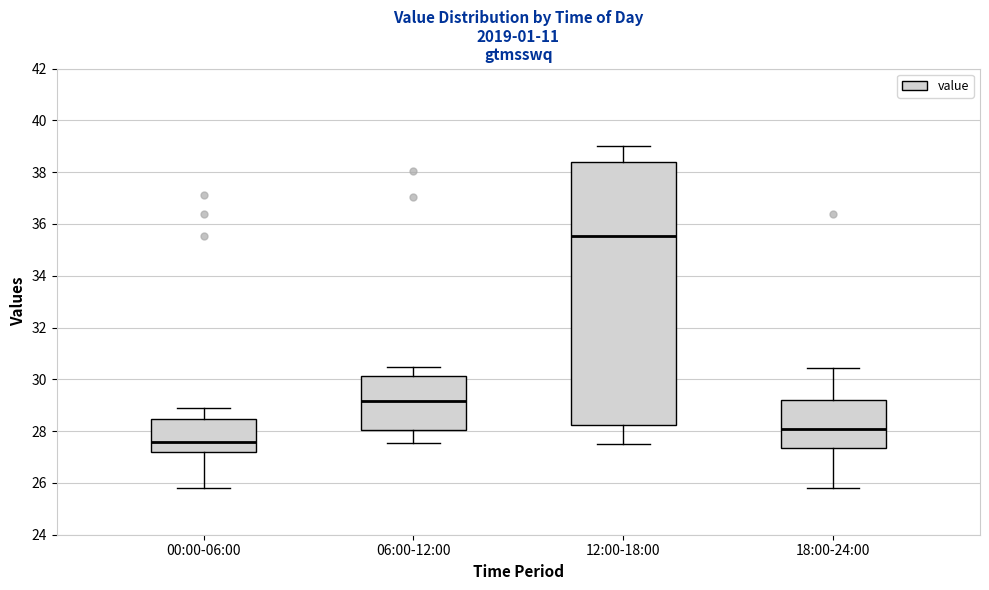

Reading left to right, read every box against the y-axis: the position of its median line, the range the box covers, and the ends of its whiskers. The values are not printed on the chart, so give them approximately, as read against the axis.

00:00-06:00: median 27.6, box 27.2 to 28.4, whiskers 25.8 to 28.8
06:00-12:00: median 29.2, box 28.0 to 30.2, whiskers 27.6 to 30.4
12:00-18:00: median 35.6, box 28.2 to 38.4, whiskers 27.6 to 39.0
18:00-24:00: median 28.0, box 27.4 to 29.2, whiskers 25.8 to 30.4